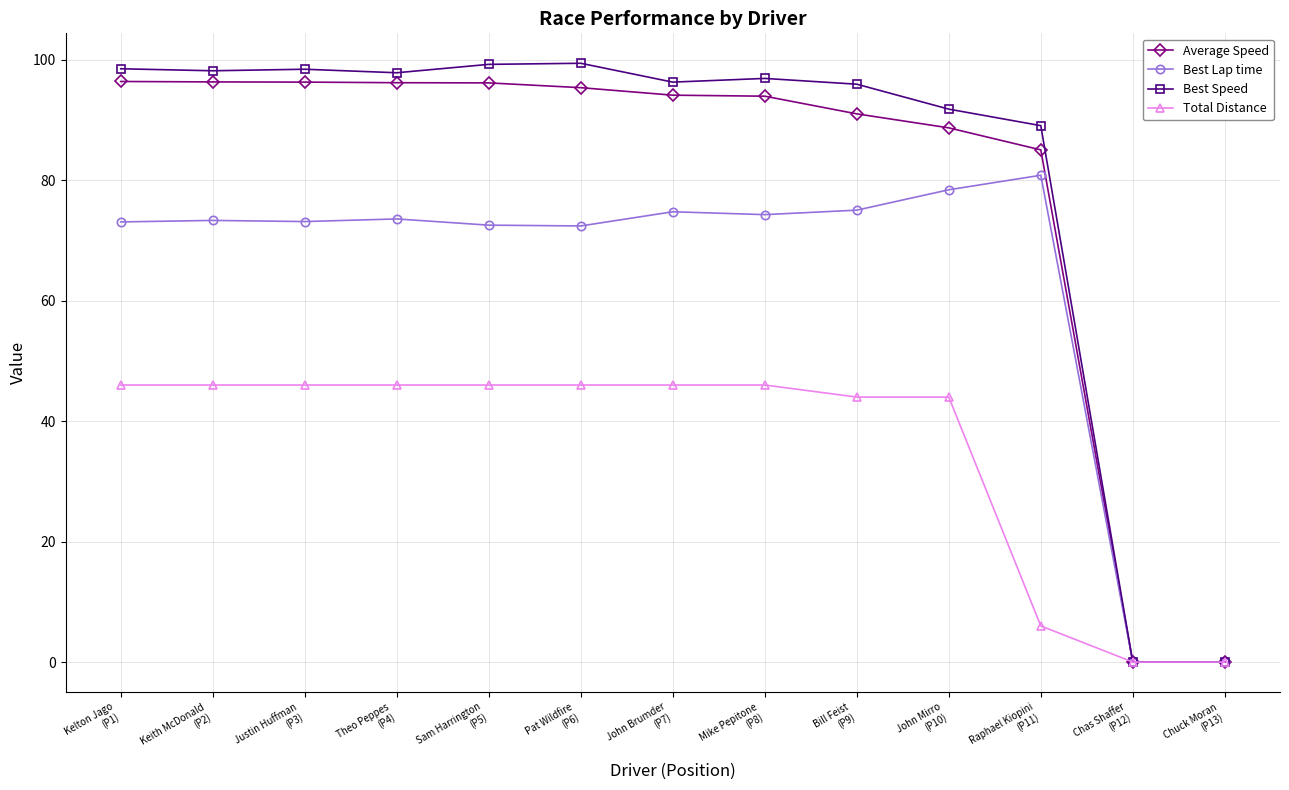

Rank the series by their maximum value, from lowest to highest.

Total Distance, Best Lap time, Average Speed, Best Speed